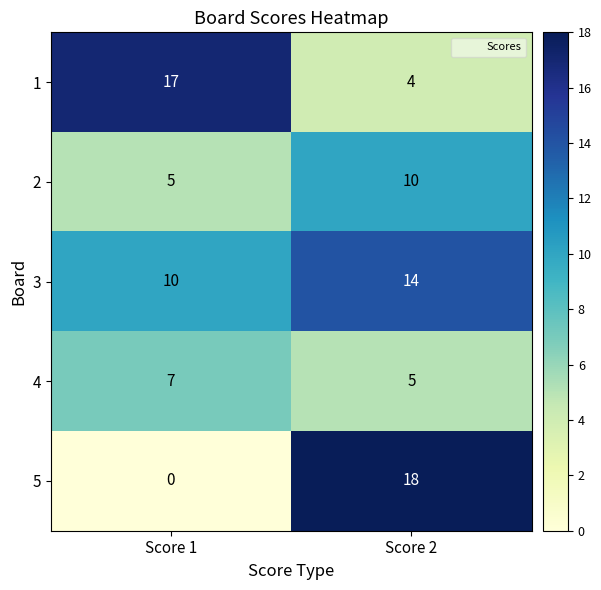

The 3 series shows 14 at Score 2. True or false?

True